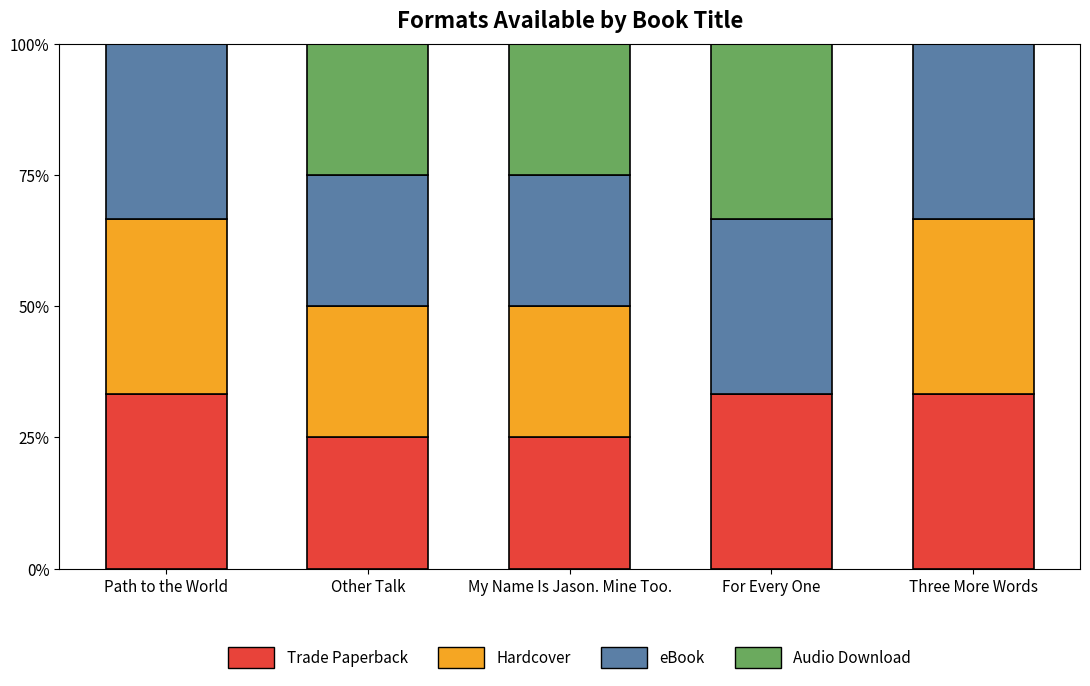

How many data points does each series have?

5